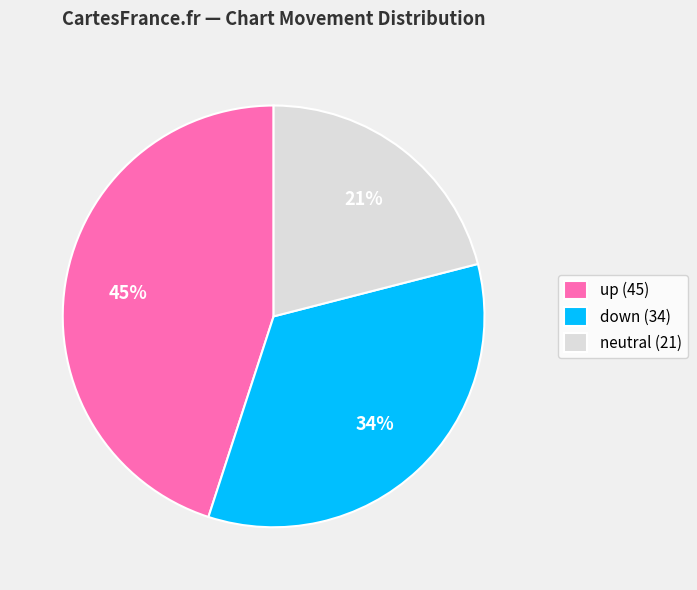

To the nearest percent, what is the difference between the largest and smallest slice percentages?

24%